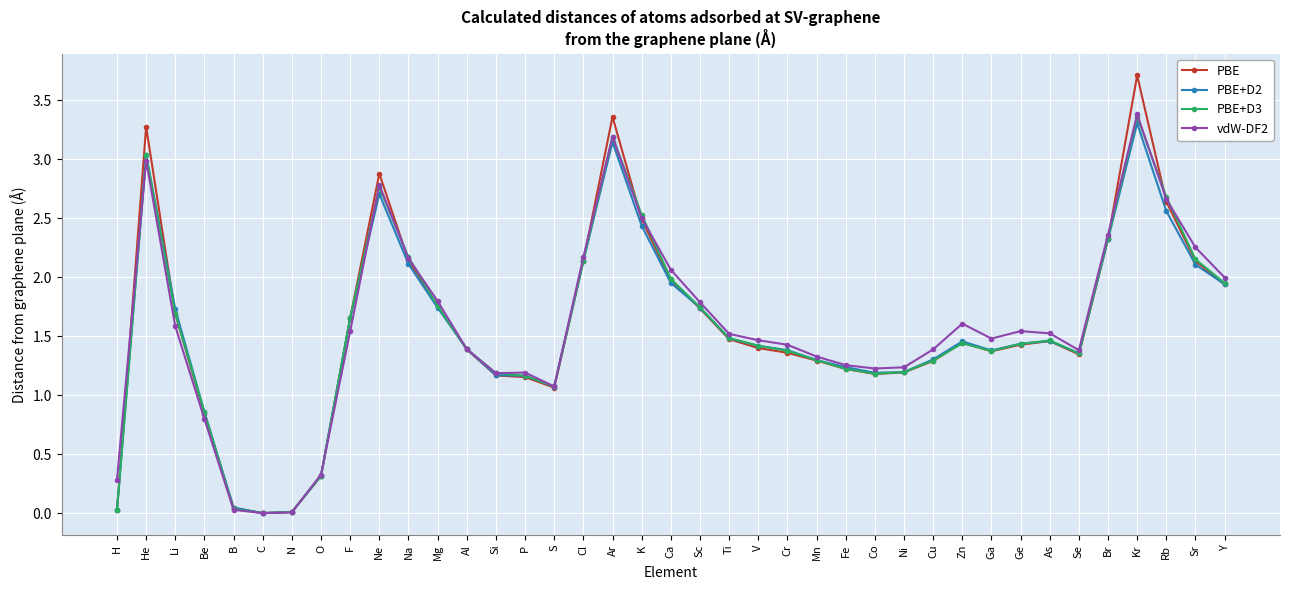

At which category is the sum across all series the highest?

Kr